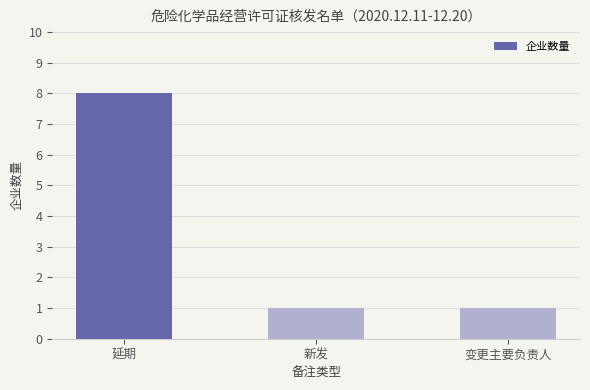

What is the minimum value shown in the chart?

1